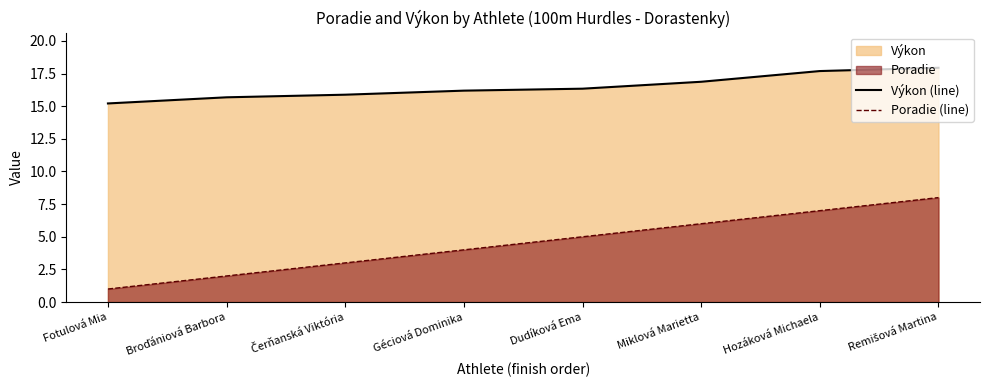

List the labels in order of Výkon (line) value, largest first.

Remišová Martina, Hozáková Michaela, Miklová Marietta, Dudíková Ema, Géciová Dominika, Čerňanská Viktória, Broďániová Barbora, Fotulová Mia